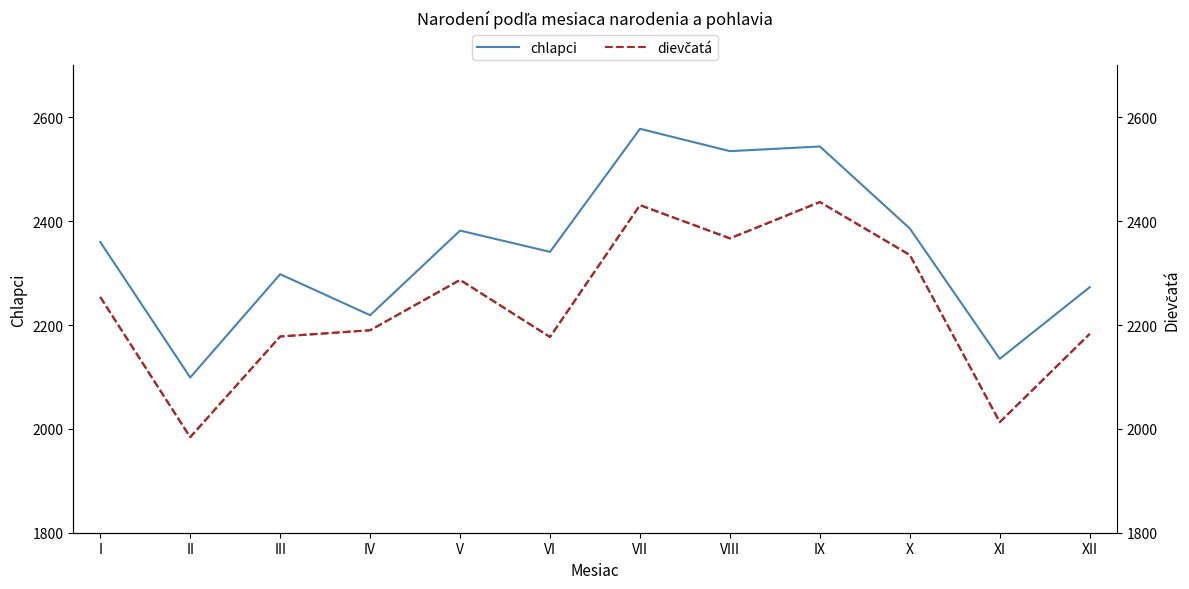

Which series changed the most between V and XII?

chlapci